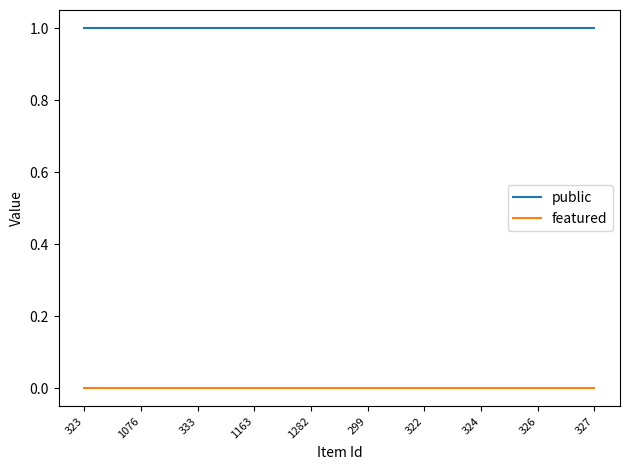

What is the spread (max minus min) of values at 327?

1